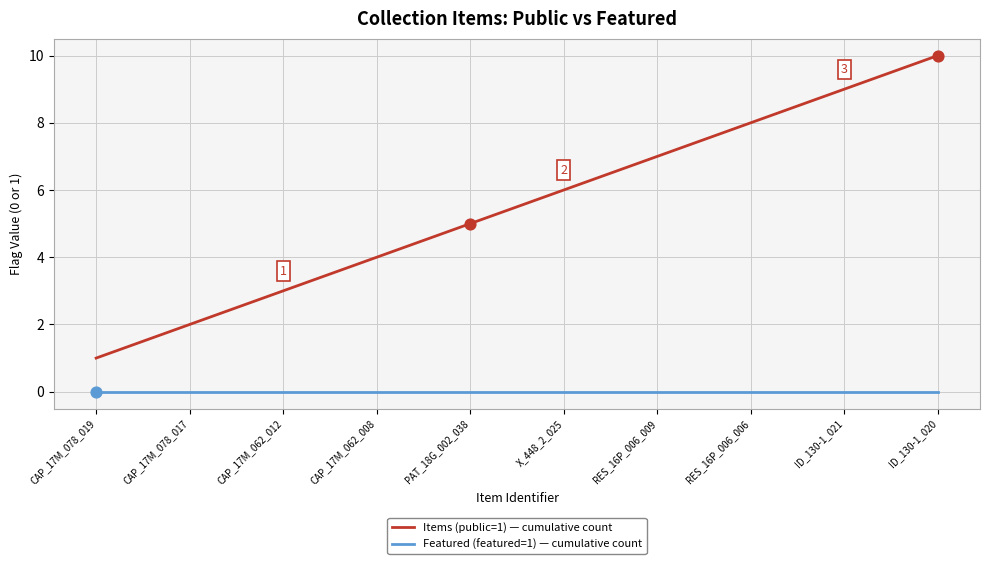

What is the total value across all series at ID_130-1_021?

9